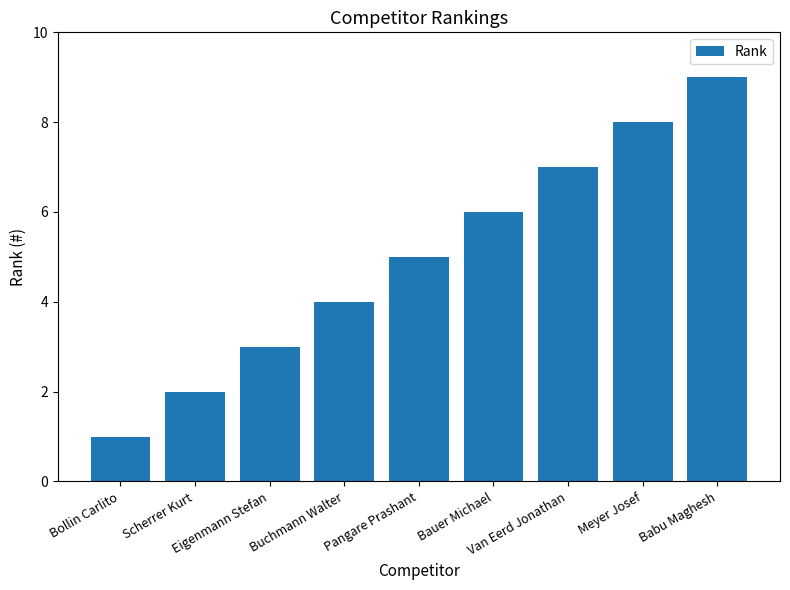

Rank the categories by value from highest to lowest.

Babu Maghesh, Meyer Josef, Van Eerd Jonathan, Bauer Michael, Pangare Prashant, Buchmann Walter, Eigenmann Stefan, Scherrer Kurt, Bollin Carlito